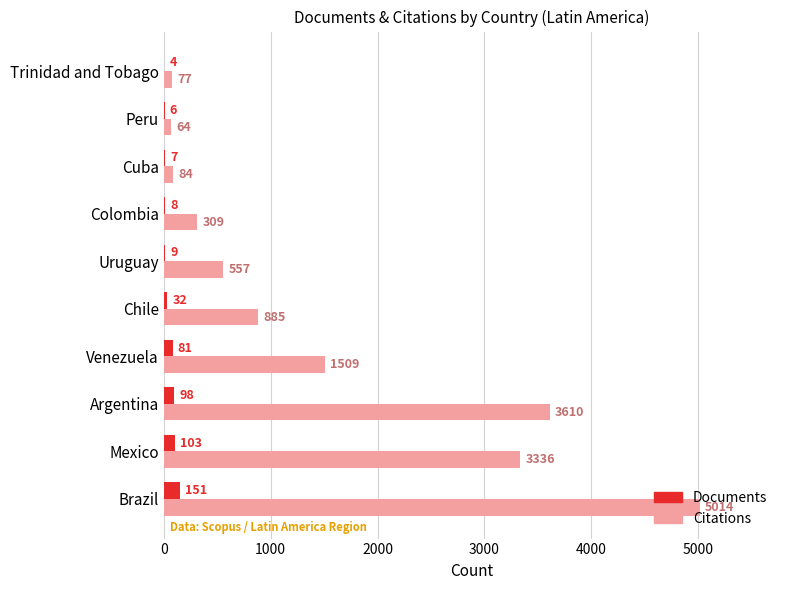

What is the maximum value for Documents?

151